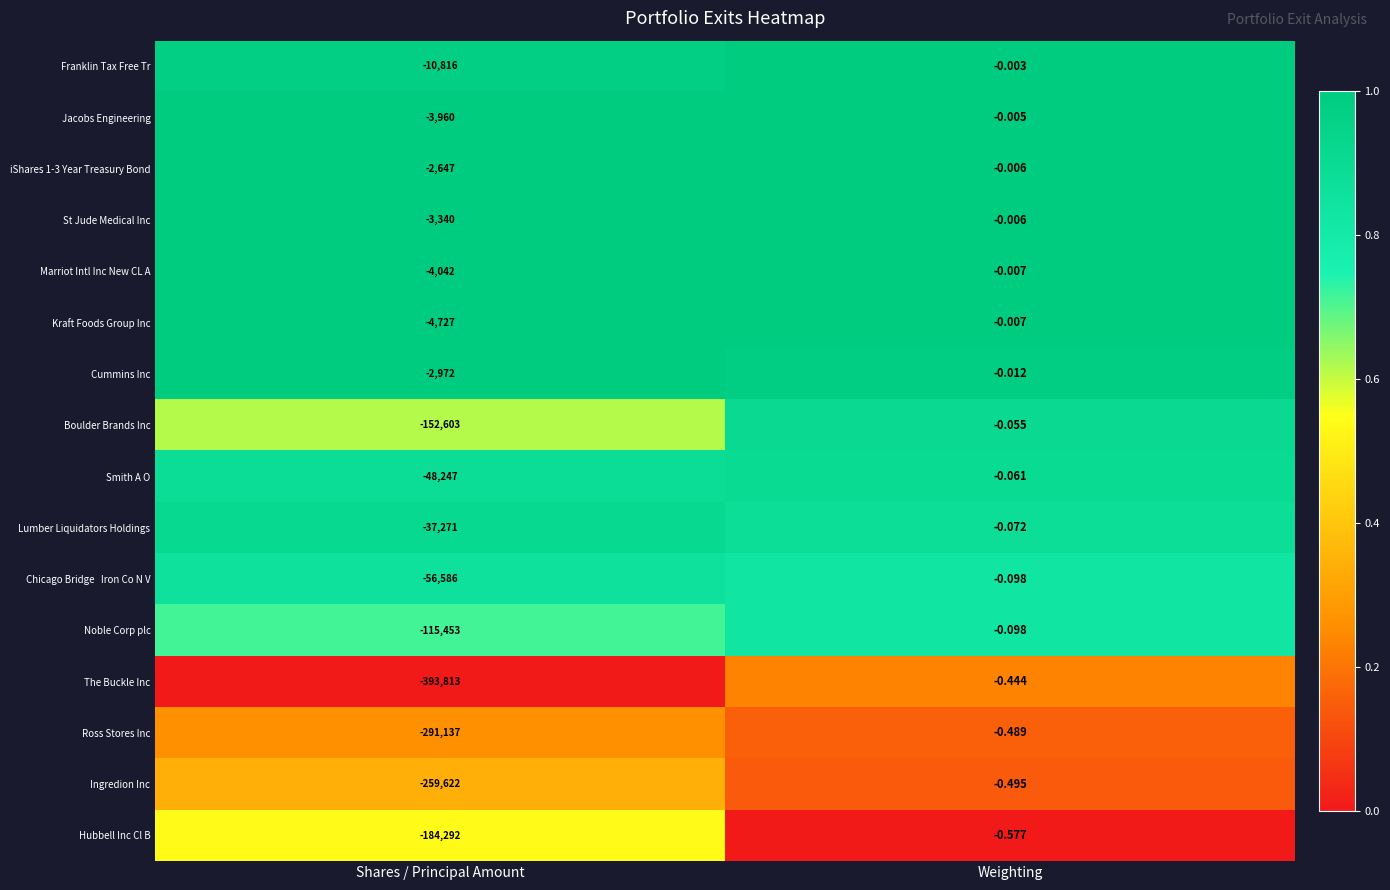

Which series has the largest total across all categories?

iShares 1-3 Year Treasury Bond